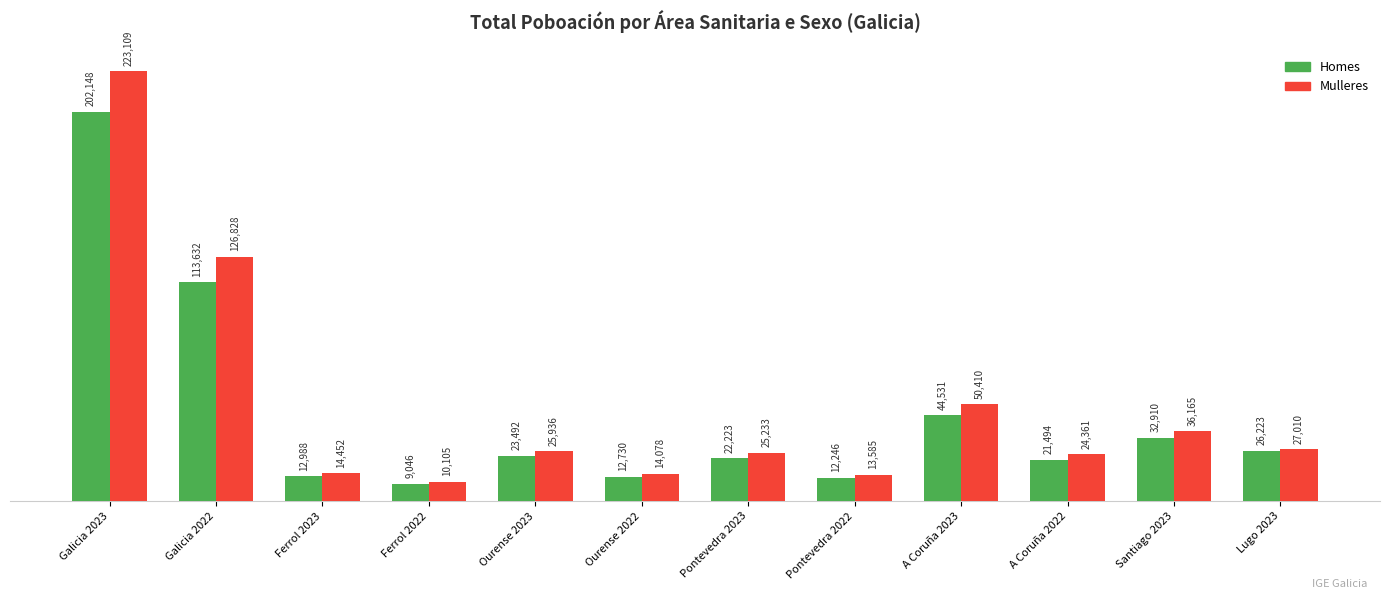

What is the sum of the Homes values at Ourense 2022 and Pontevedra 2022?

24976